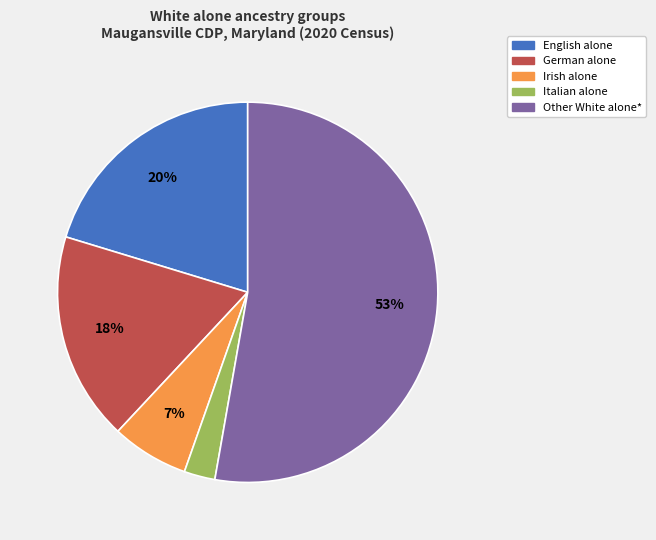

To the nearest percent, what is the difference between the largest and smallest slice percentages?

50%